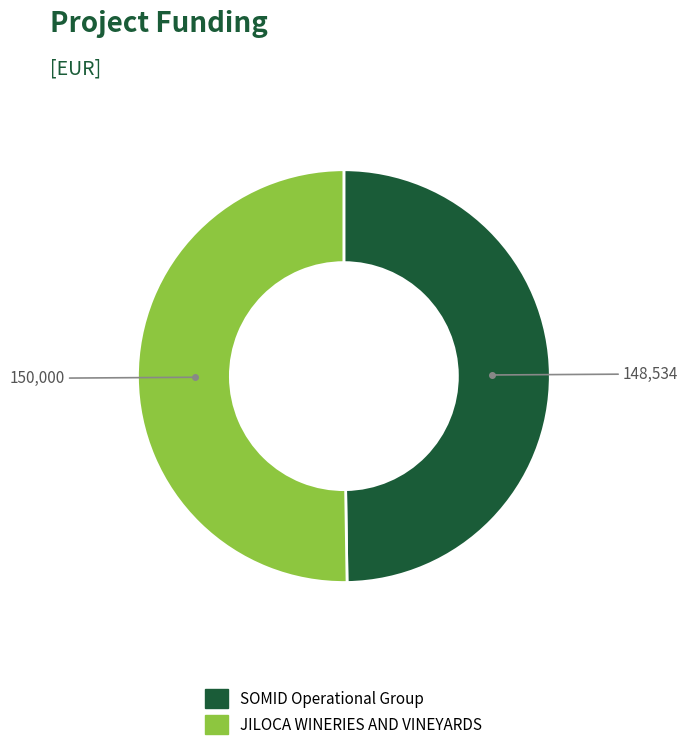

Do JILOCA WINERIES AND VINEYARDS and SOMID Operational Group together represent more than half of the pie?

Yes